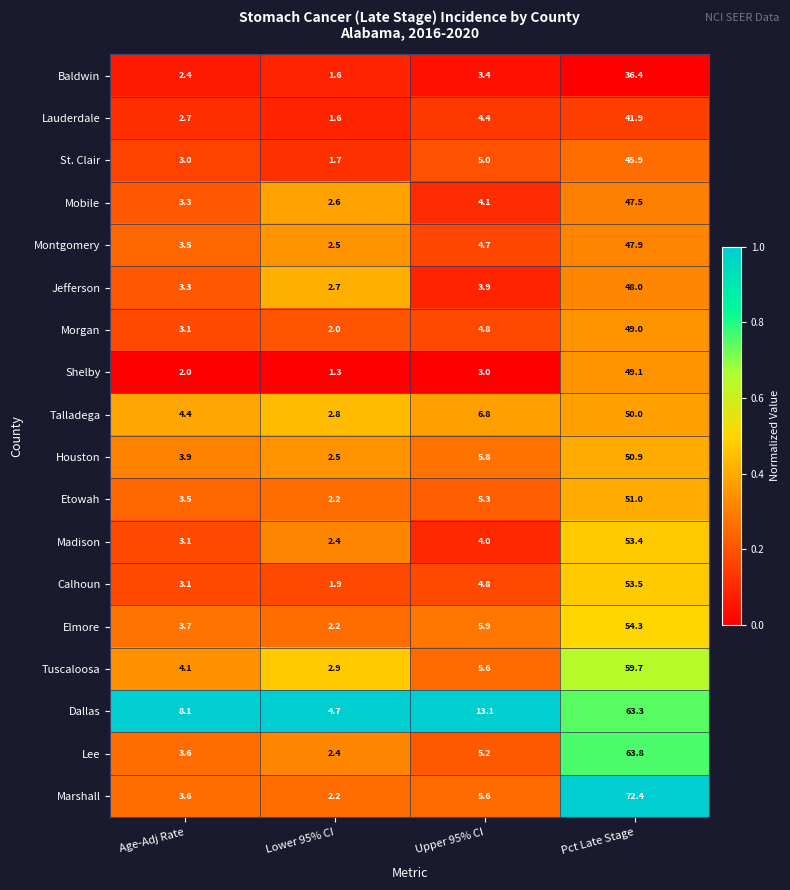

Which series changed the most between Lower 95% CI and Pct Late Stage?

Marshall